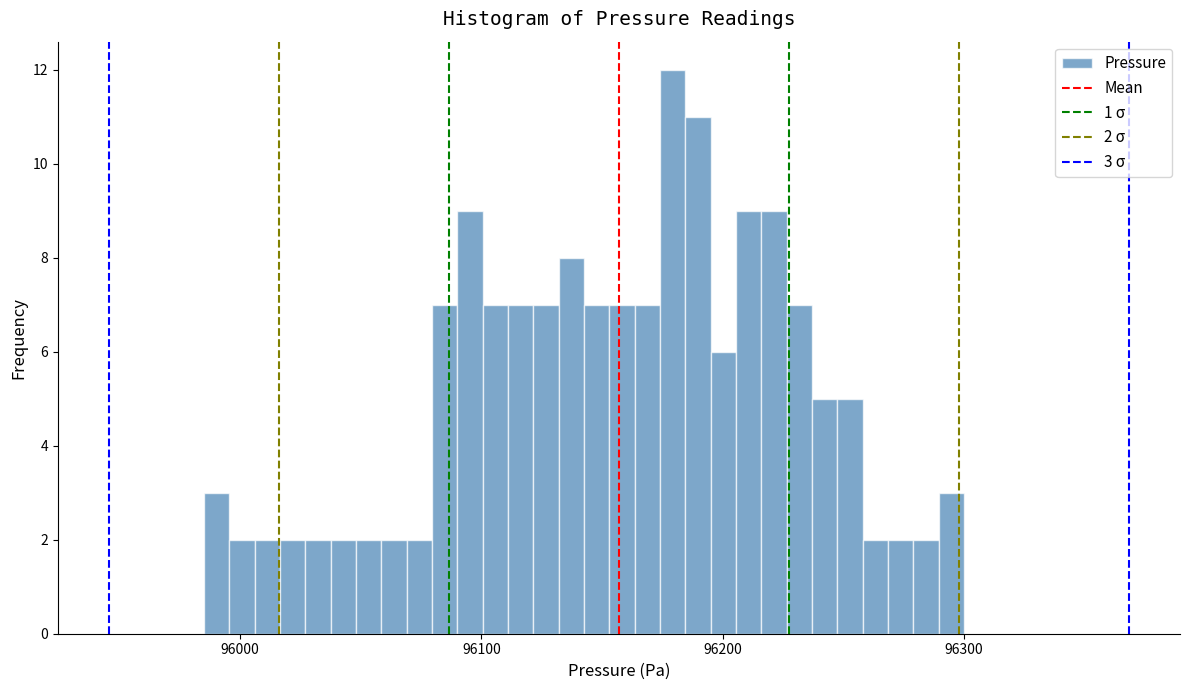

Read against the x-axis, roughly where is the centre of the tallest bar?

96180